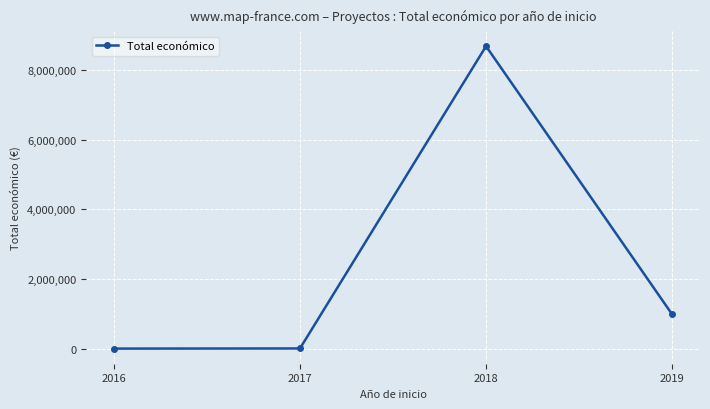

Which category has the highest value across all series?

2018